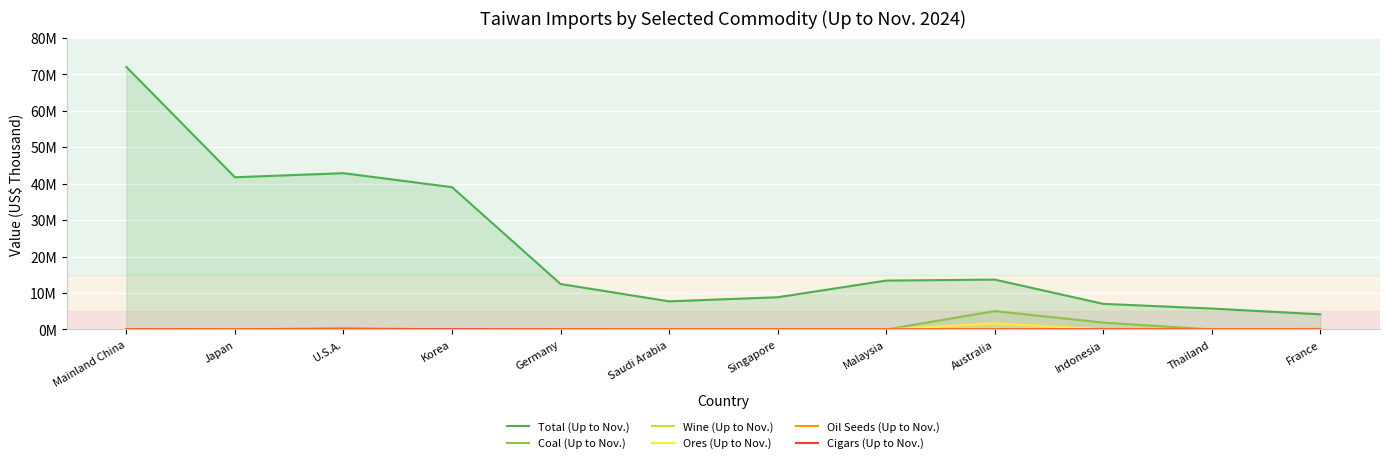

What is the sum of the Oil Seeds (Up to Nov.) values at Thailand and Mainland China?

32845